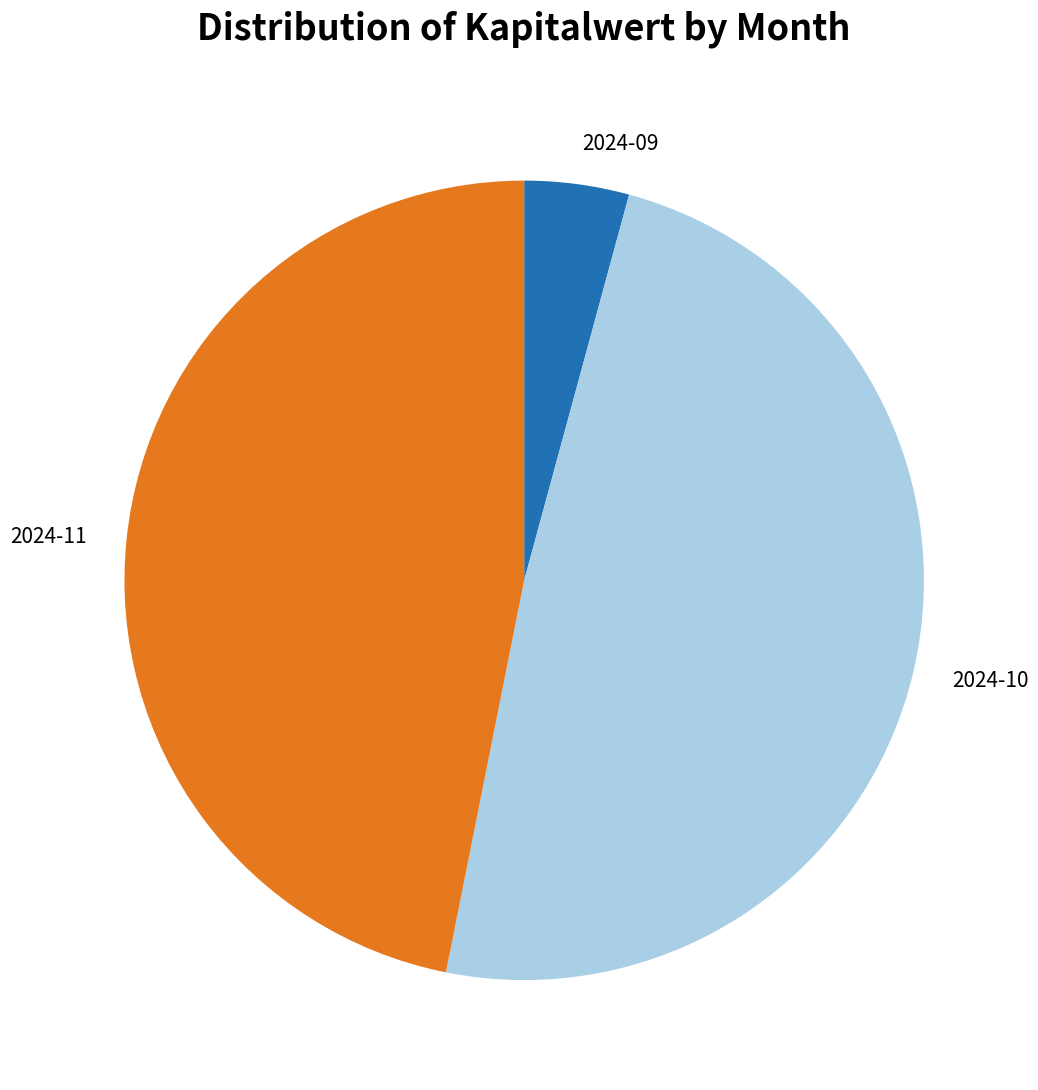

What is the smallest slice in the pie chart?

2024-09